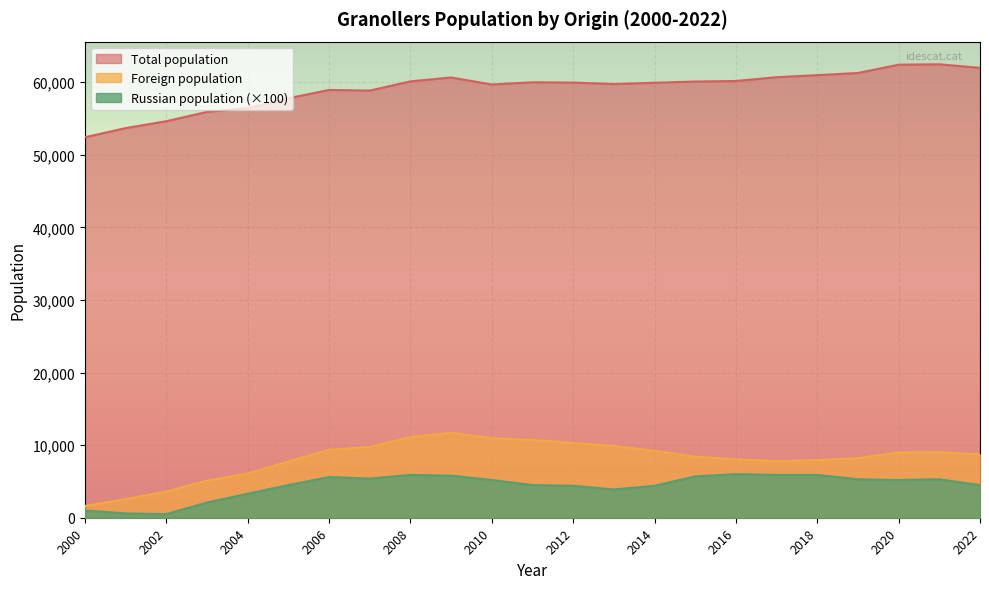

List the series in order of their peak value, highest first.

Total population, Foreign population, Russian population (×100)